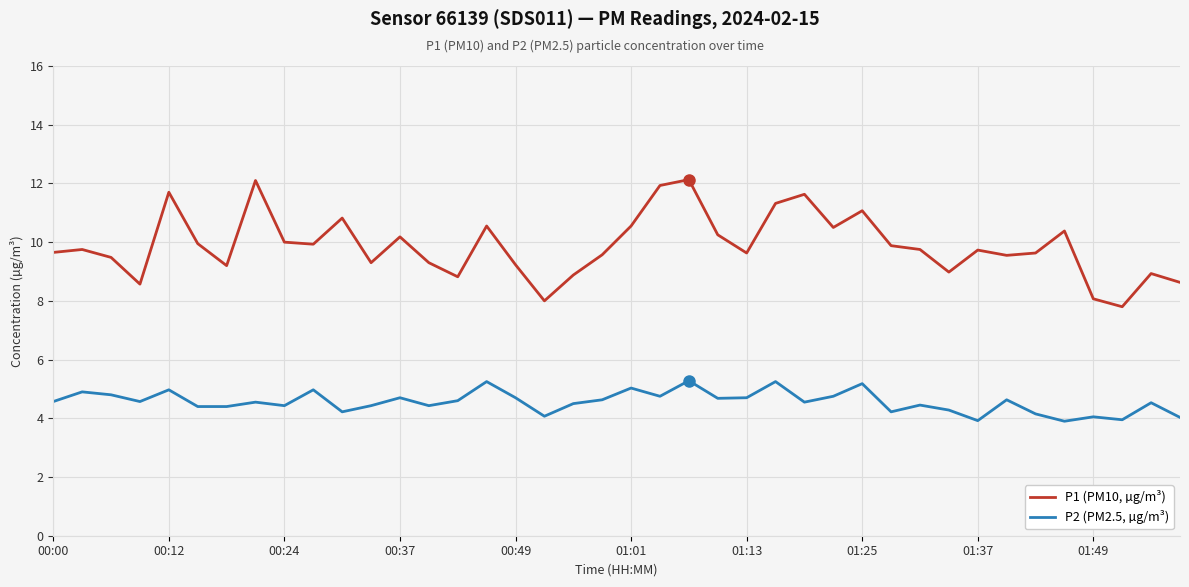

Which series has the widest spread of values?

P1 (PM10, µg/m³)